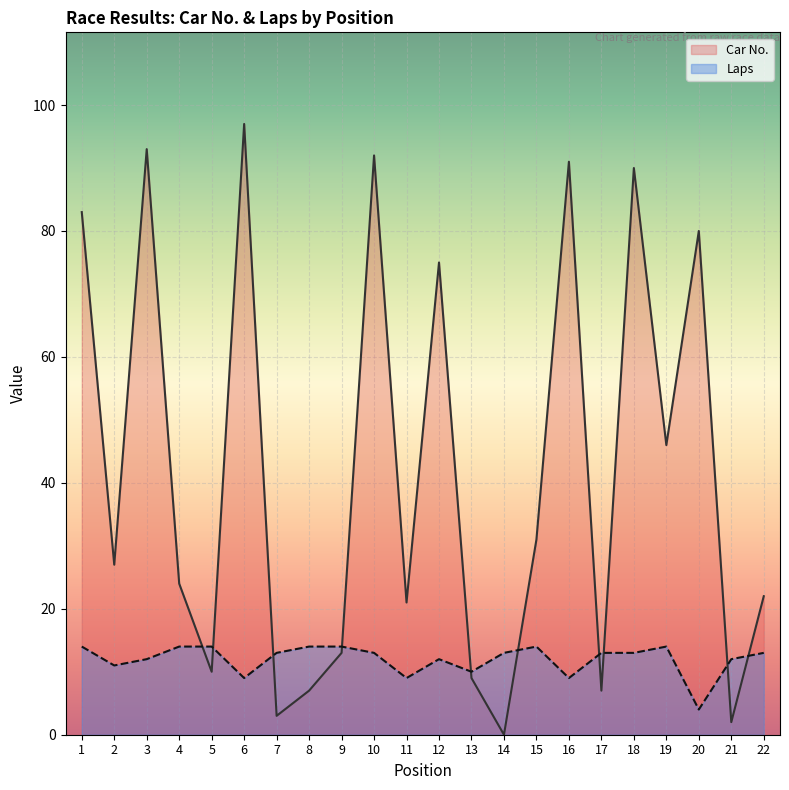

At which label does Car No. reach its minimum?

14